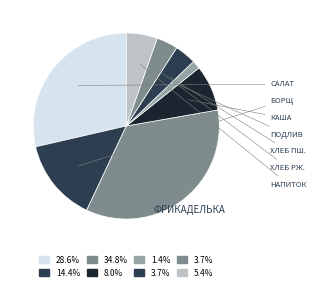

How many segments does this pie chart have?

8